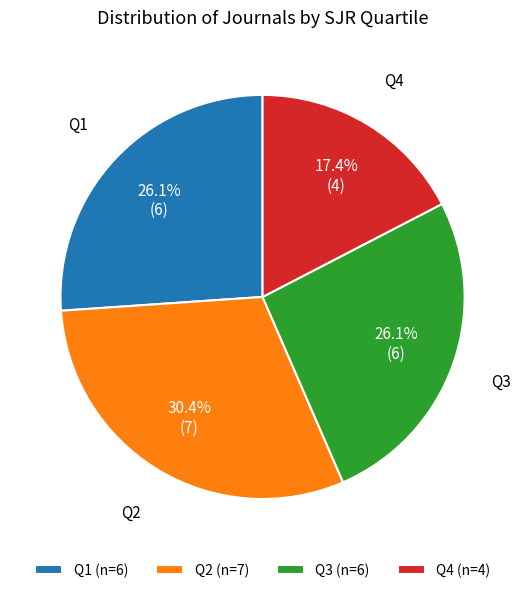

Is there any slice that represents more than half of the pie?

No